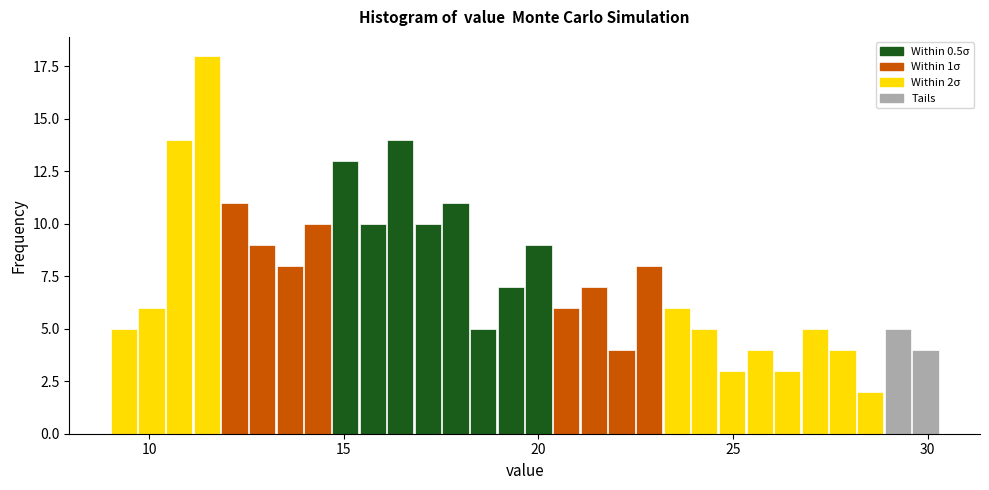

Around what value on the x-axis is the tallest bar? Give the approximate position of its centre, as read against the axis.

11.5